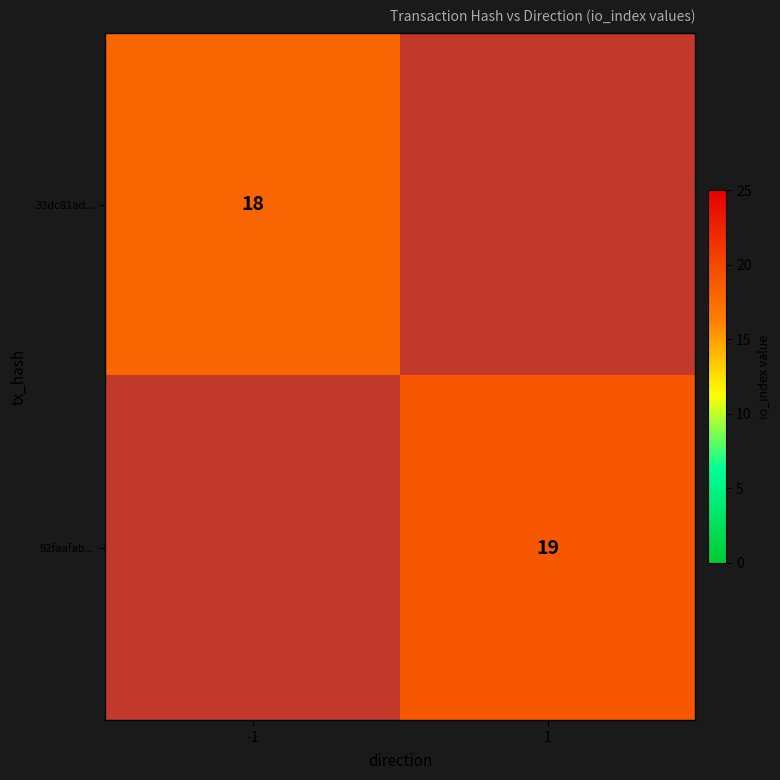

Between -1 and 1, which is larger?

1